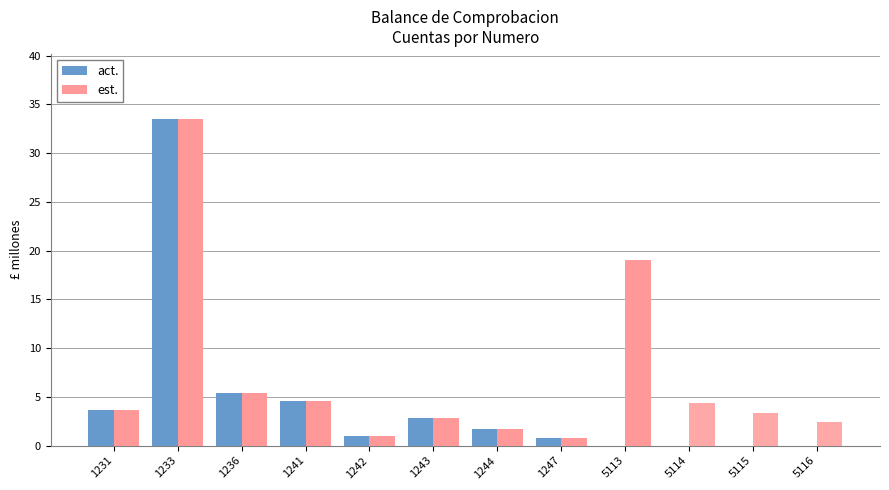

What is the sum of all act. values?

53.3